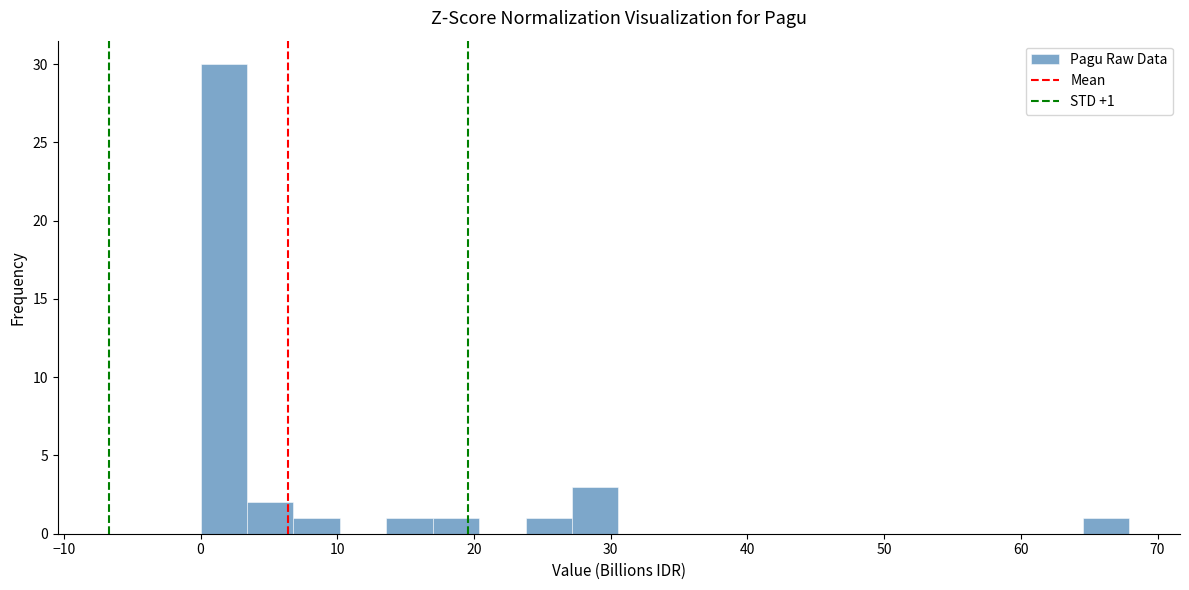

Read against the x-axis, roughly where is the centre of the tallest bar?

2